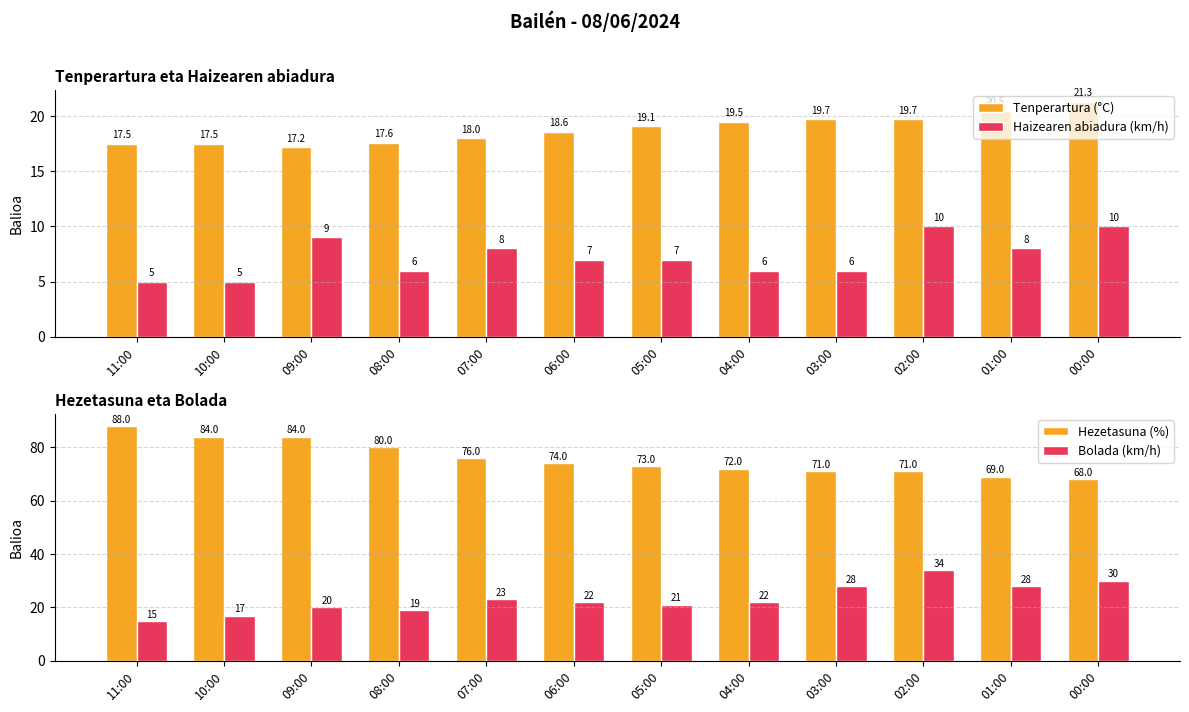

How many data points in Hezetasuna (%) are above 74?

5